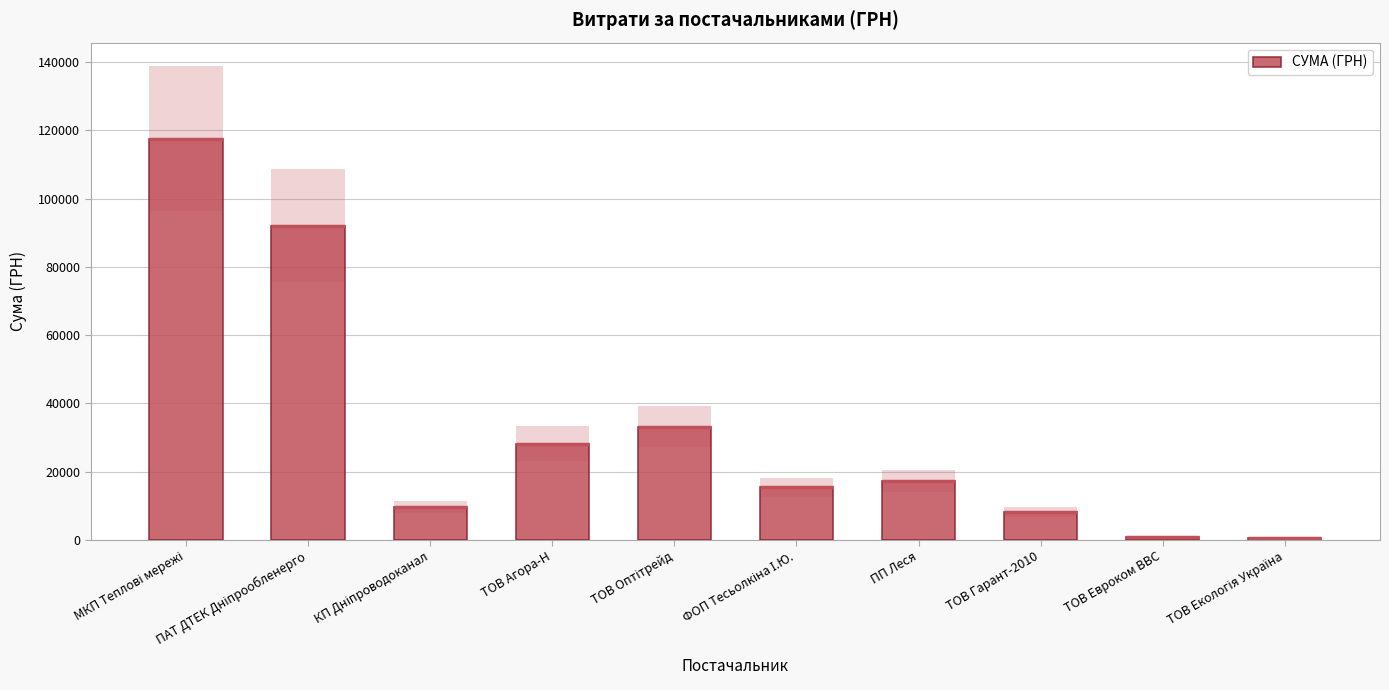

What is the ratio of the value at ПП Леся to the value at ПАТ ДТЕК Дніпрообленерго?

0.2